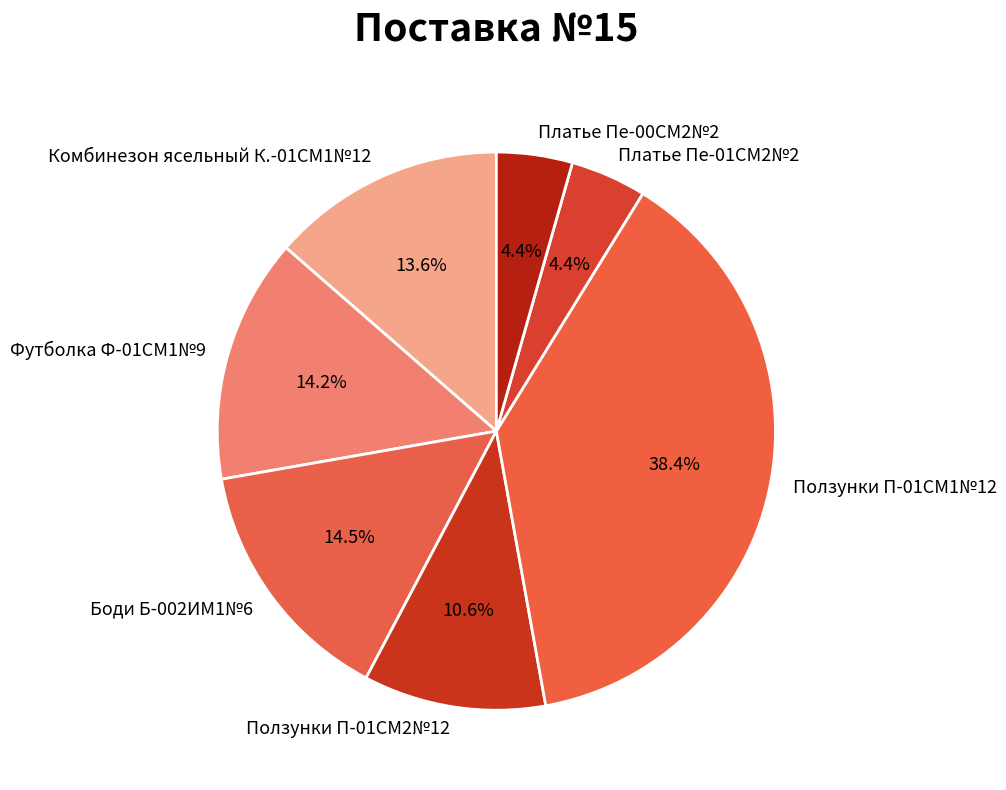

To the nearest percent, what is the difference between the largest and smallest slice percentages?

34%